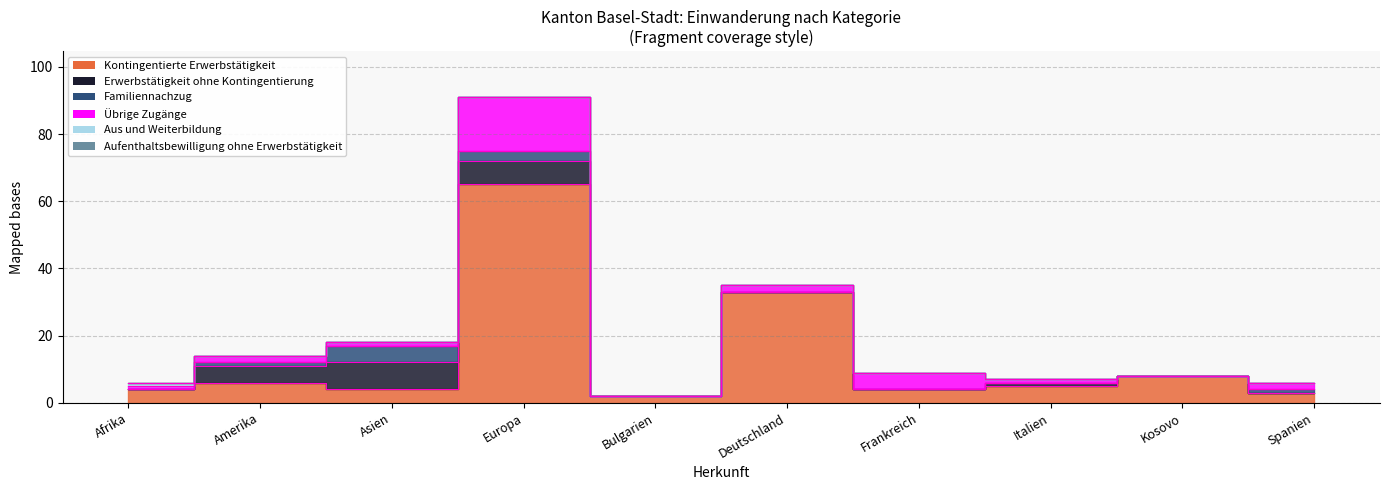

True or false: Übrige Zugänge has a value of 0 at Afrika.

False